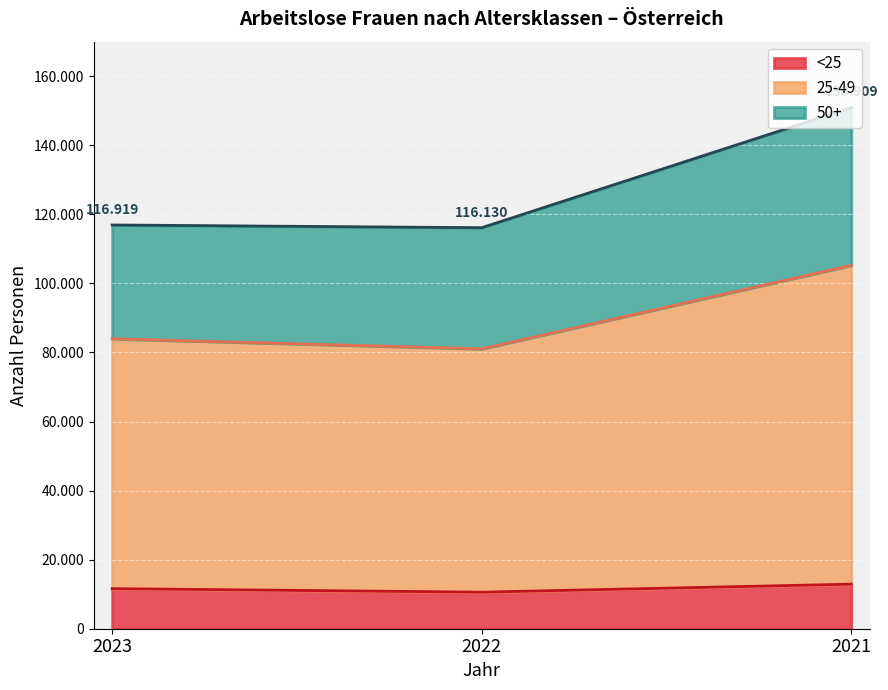

What is the difference between the 50+ values at 2021 and 2023?

12729